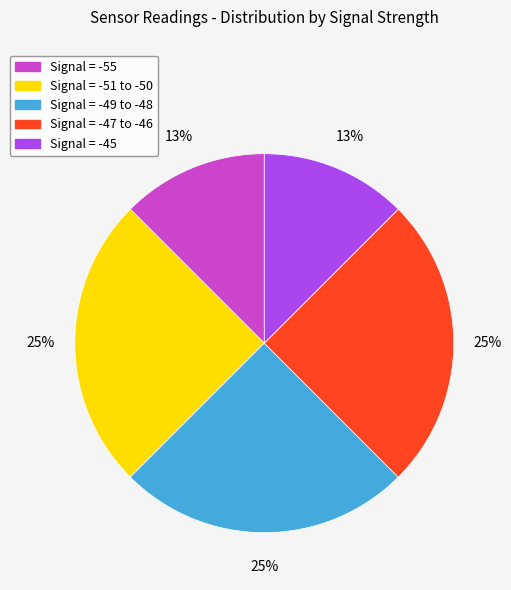

To the nearest percent, what is the average slice percentage?

20%